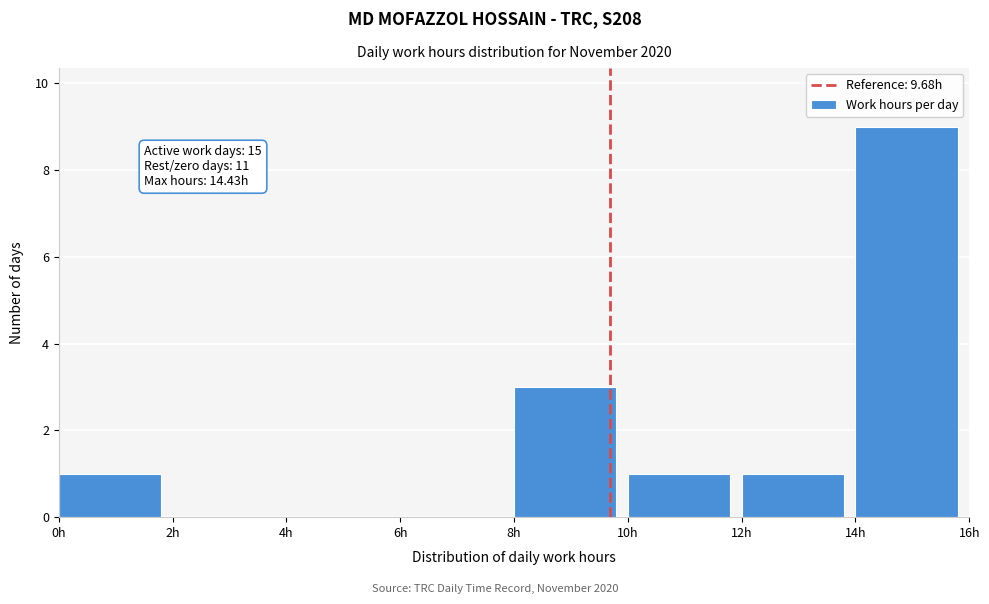

Over which range of the x-axis is the bar tallest?

14 to 16